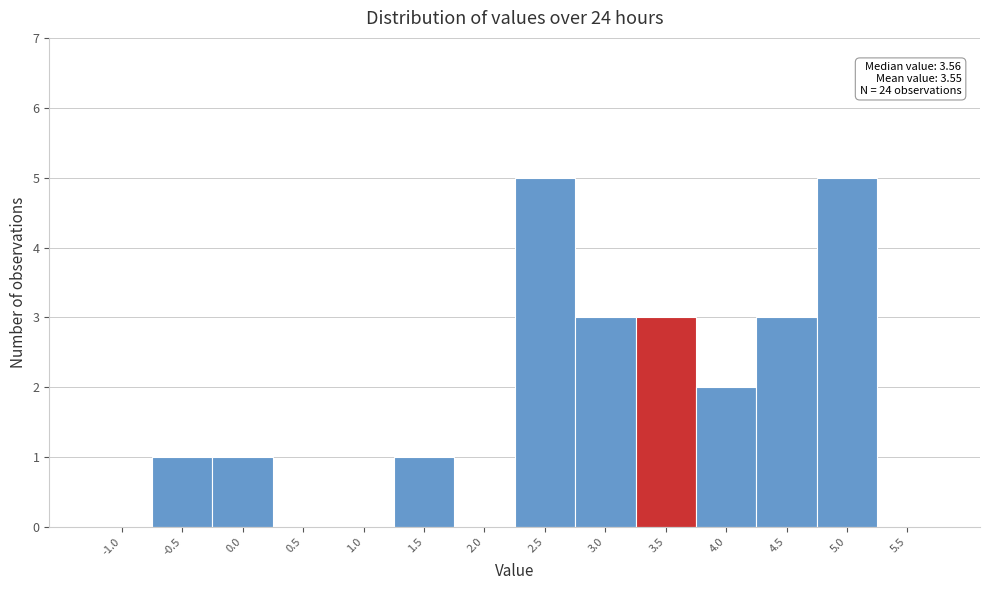

Reading right to left, list all the values displayed in this chart.

5.5=0	5.0=5	4.5=3	4.0=2	3.5=3	3.0=3	2.5=5	2.0=0	1.5=1	1.0=0	0.5=0	0.0=1	-0.5=1	-1.0=0